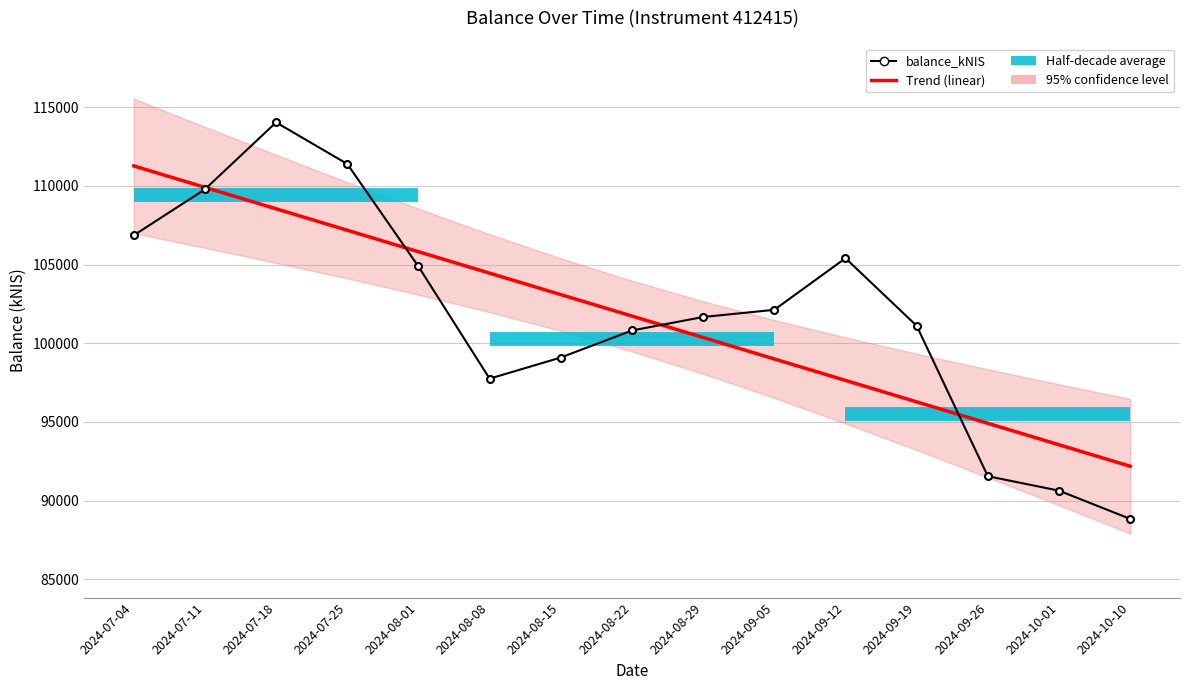

At which category does the chart reach its peak across all series?

2024-07-18